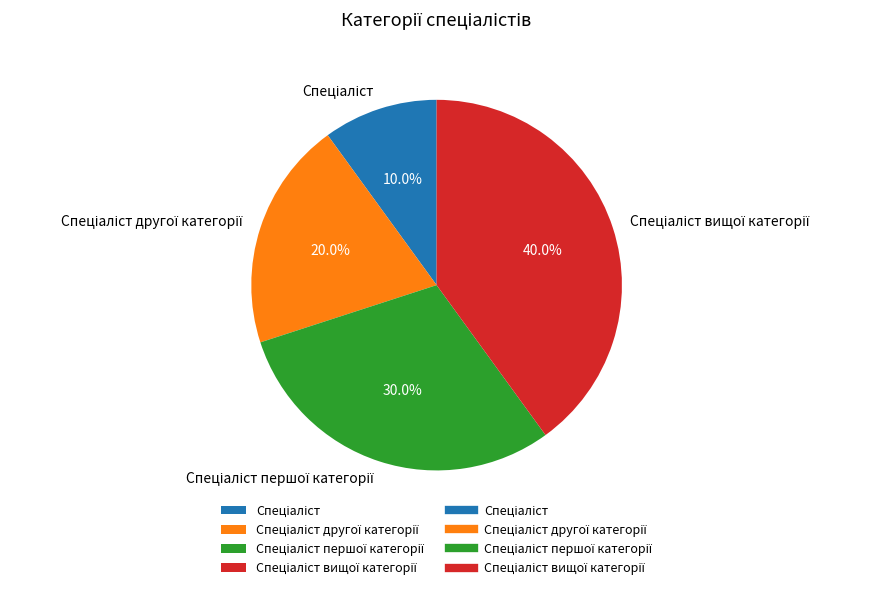

Is there a majority slice in this chart?

No